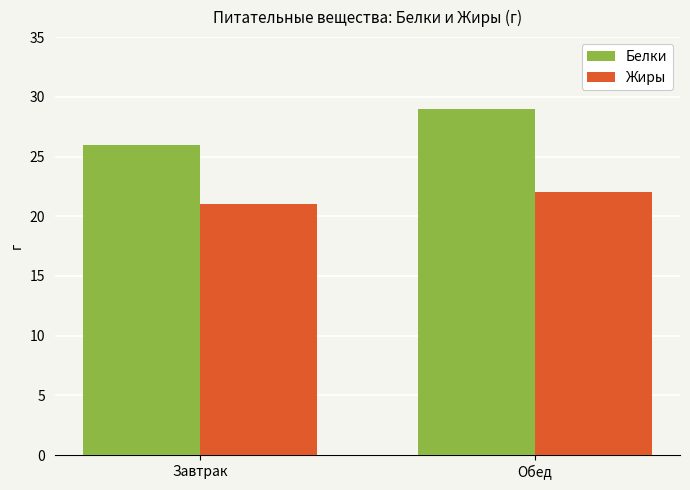

What position from the right is Завтрак?

2